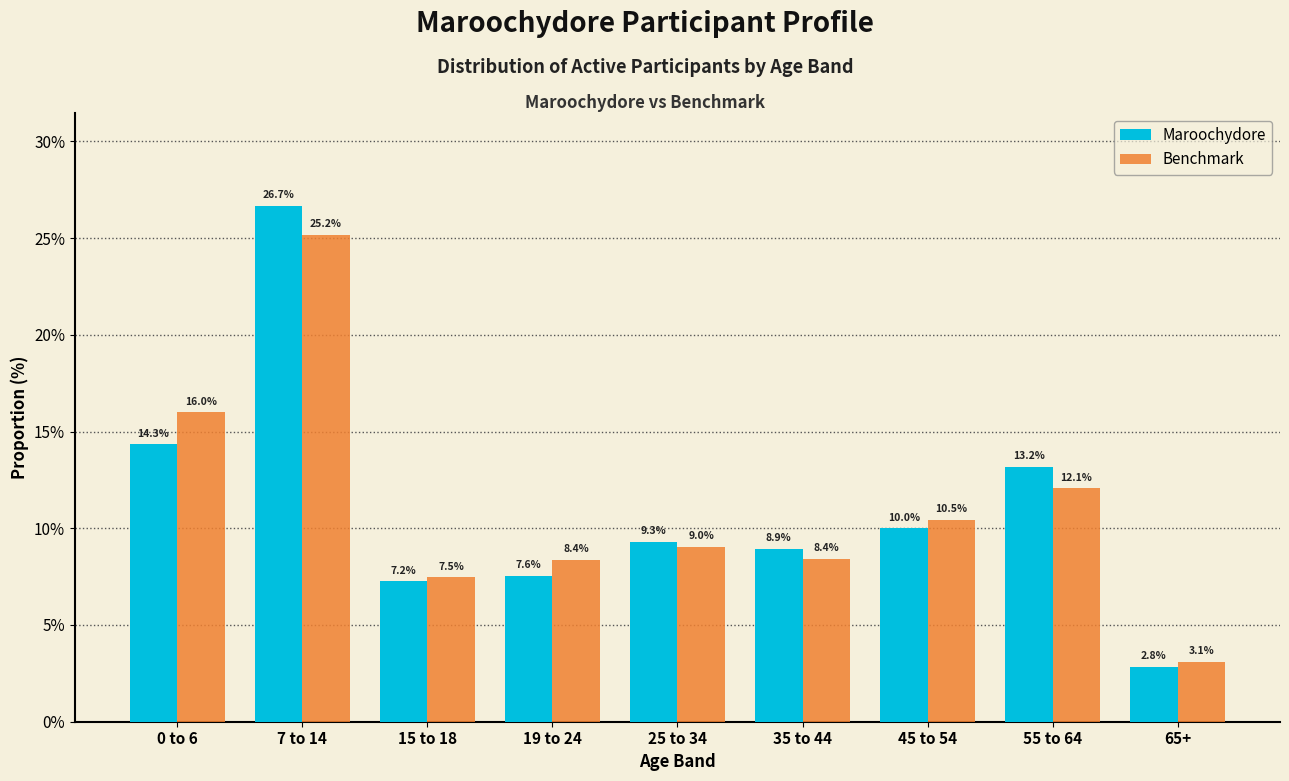

Reading left to right, list all the values displayed in this chart.

Maroochydore: 14.3	26.7	7.2	7.6	9.3	8.9	10.0	13.2	2.8
Benchmark: 16.0	25.2	7.5	8.4	9.0	8.4	10.5	12.1	3.1